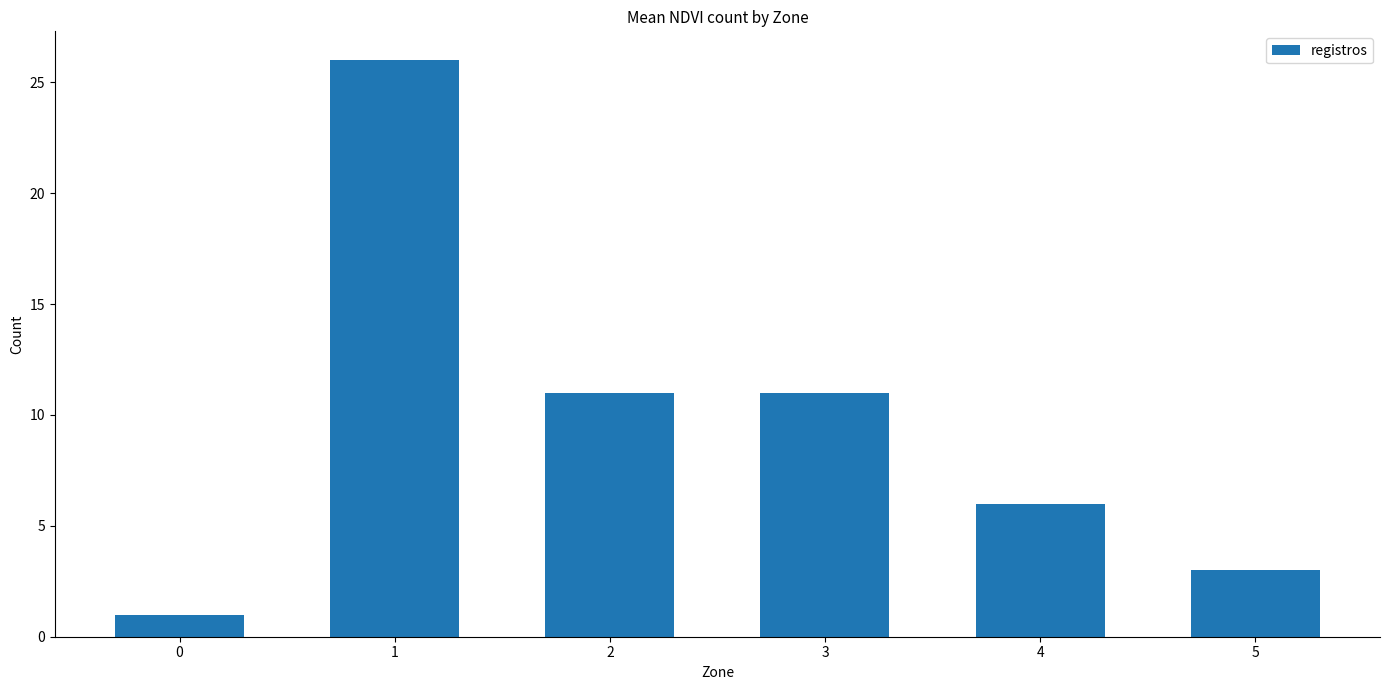

What is the value of the 5th bar from the left?

6